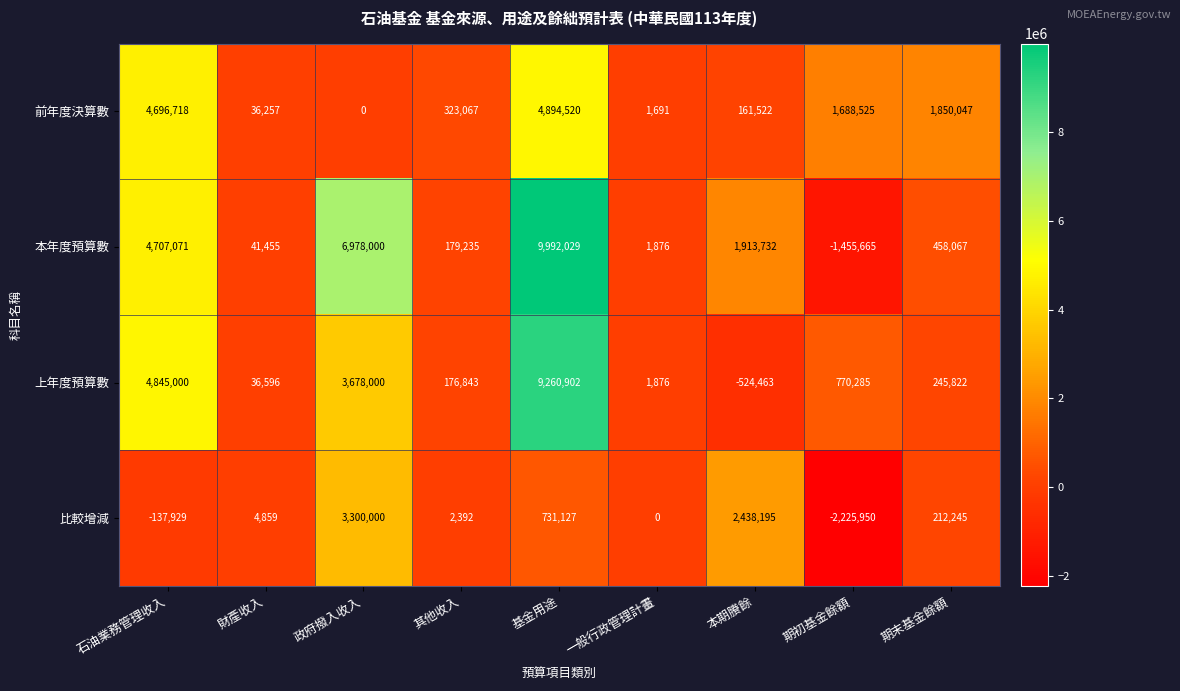

Which series has the largest total across all categories?

本年度預算數